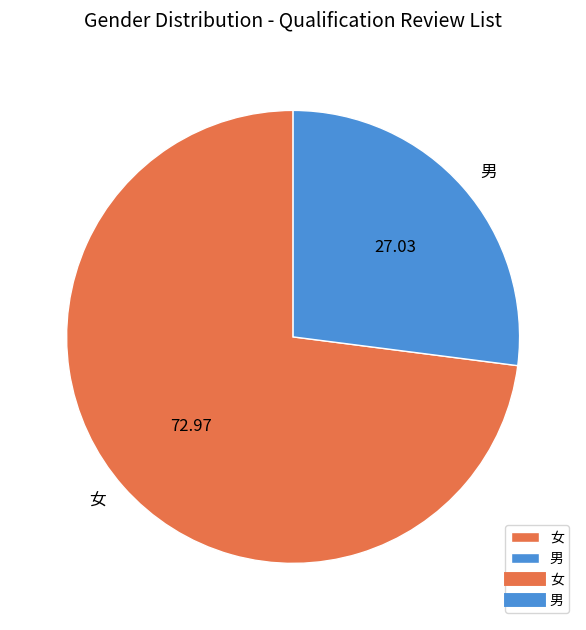

Which has a higher value, 男 or 女?

女